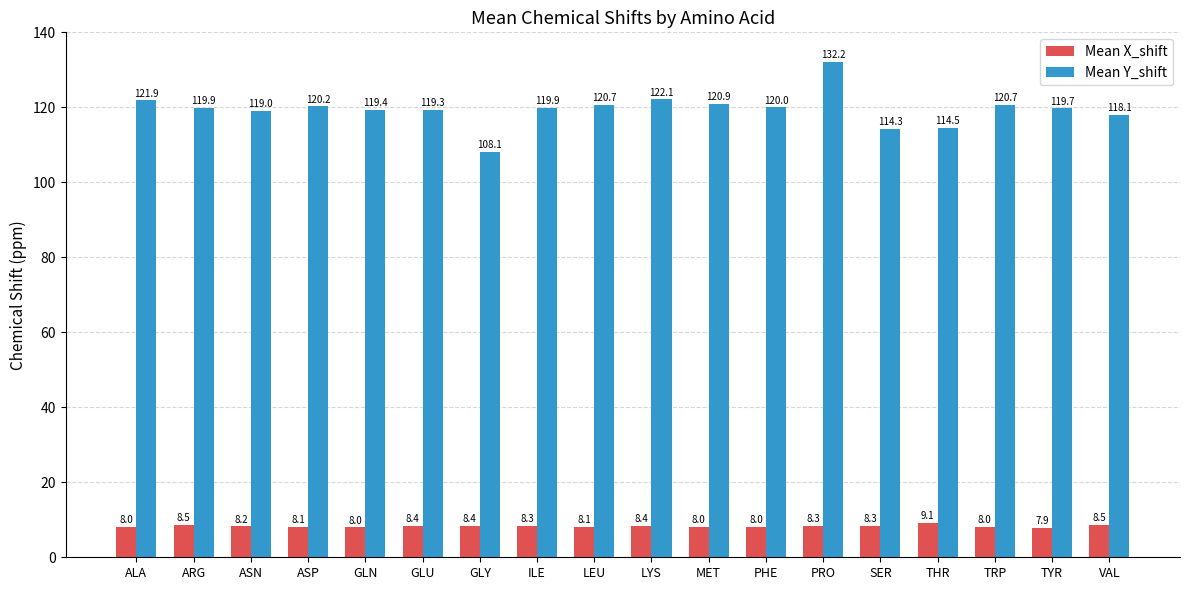

Between ILE and MET, which series saw the biggest shift?

Mean Y_shift